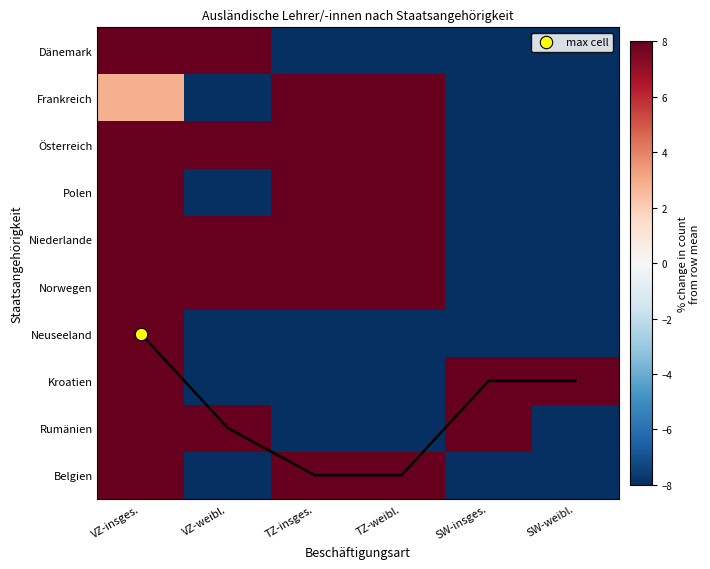

The Neuseeland series shows -45.3 at TZ-weibl.. True or false?

False